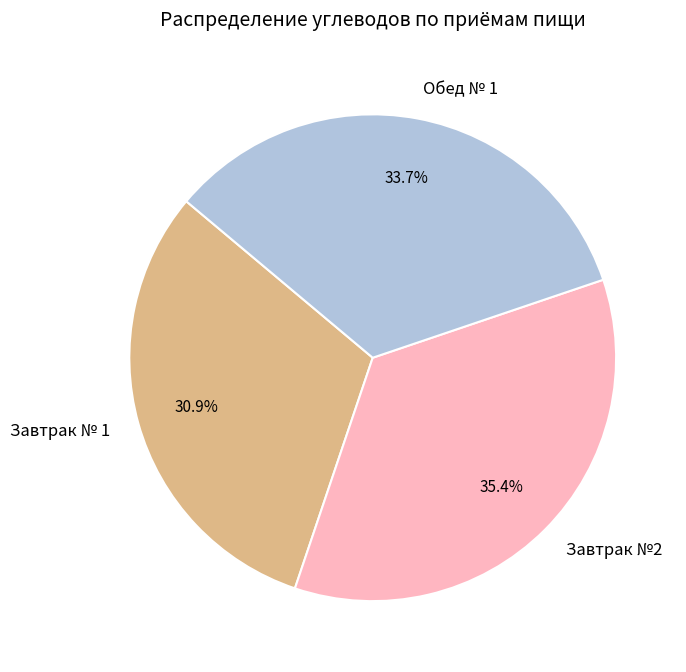

How many segments does this pie chart have?

3